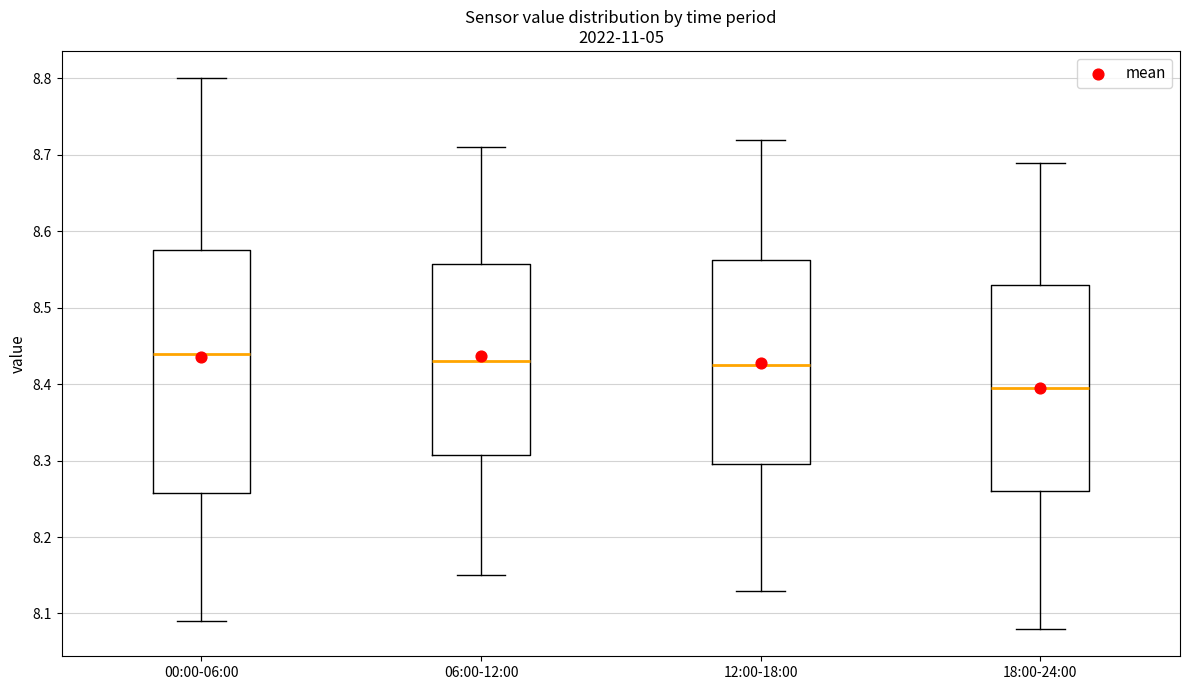

Reading left to right, read every box against the y-axis: the position of its median line, the range the box covers, and the ends of its whiskers. The values are not printed on the chart, so give them approximately, as read against the axis.

00:00-06:00: median 8.44, box 8.26 to 8.58, whiskers 8.09 to 8.80
06:00-12:00: median 8.43, box 8.31 to 8.56, whiskers 8.15 to 8.71
12:00-18:00: median 8.43, box 8.30 to 8.56, whiskers 8.13 to 8.72
18:00-24:00: median 8.40, box 8.26 to 8.53, whiskers 8.08 to 8.69